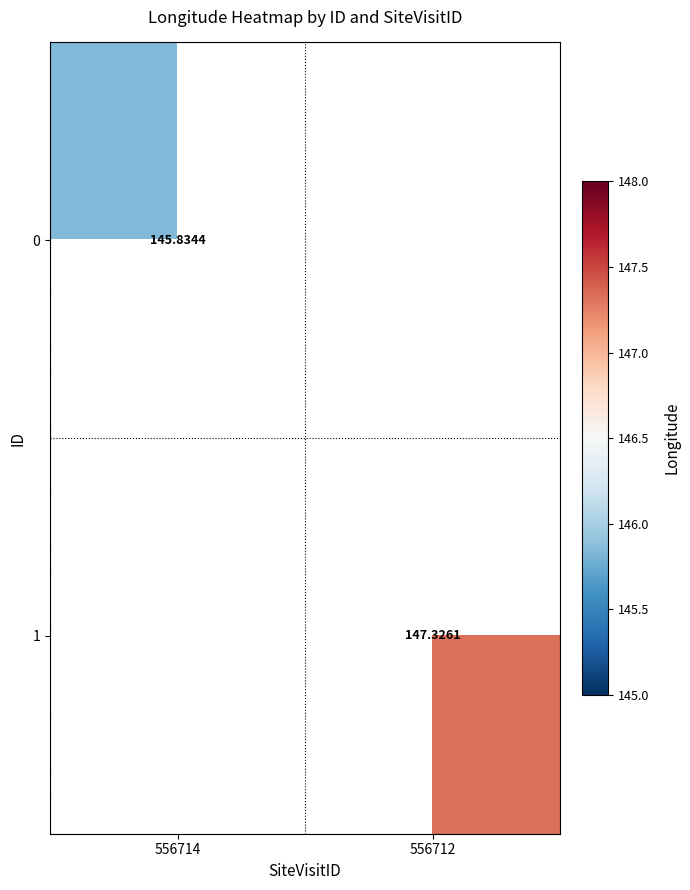

Is the value of 0 at 556714 greater than the value of 1 at 556714?

No